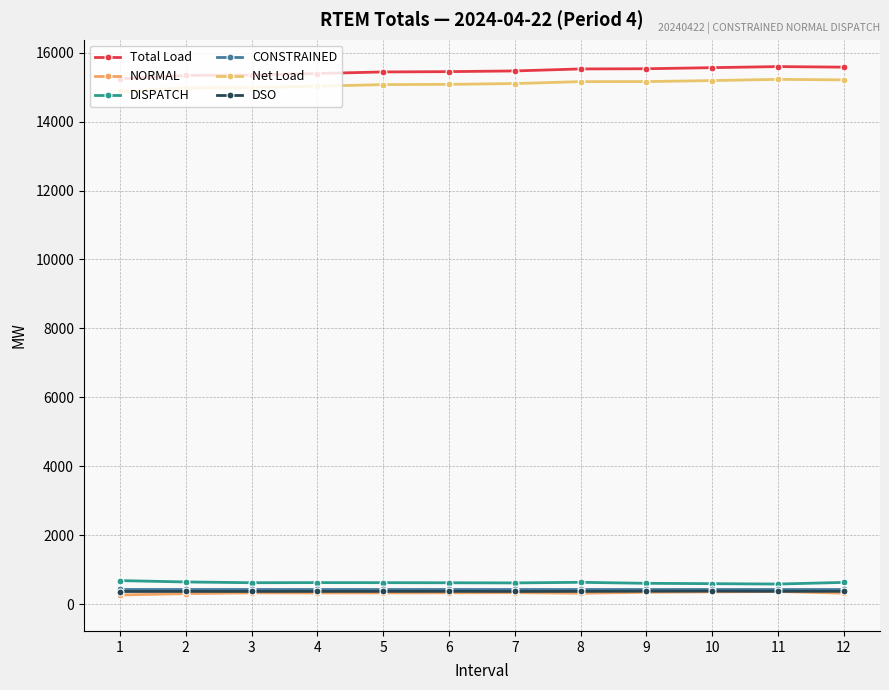

What is the approximate value of CONSTRAINED at 8?

450.0